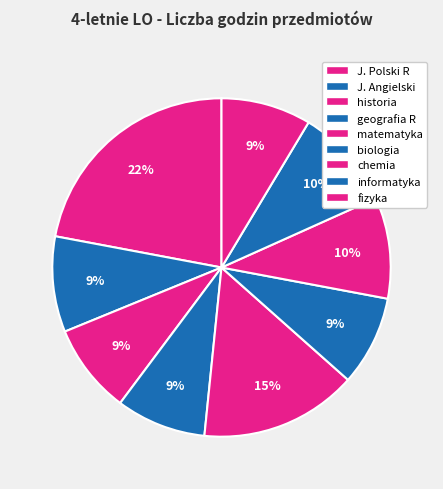

Is there a majority slice in this chart?

No